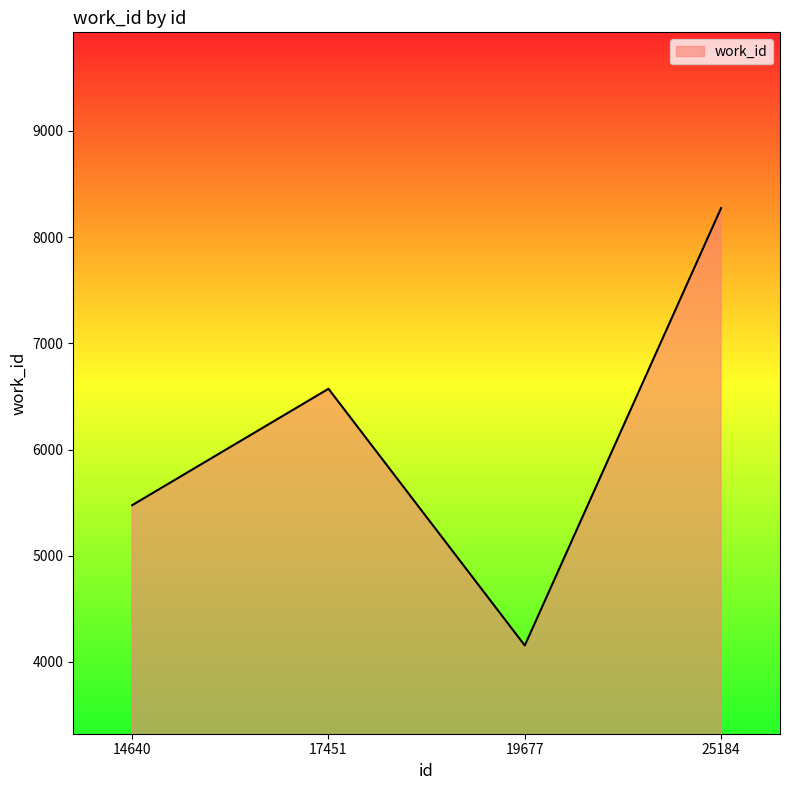

Which category has the lowest value across all series?

19677